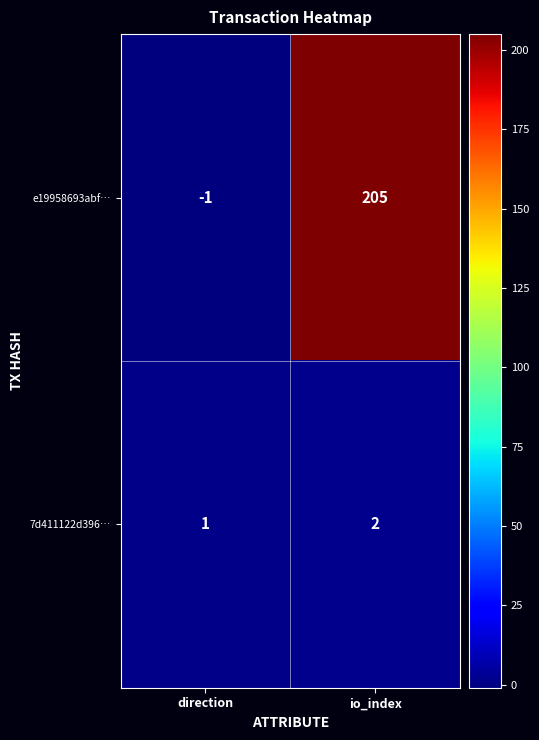

Between direction and io_index, which series saw the biggest shift?

e19958693abf…